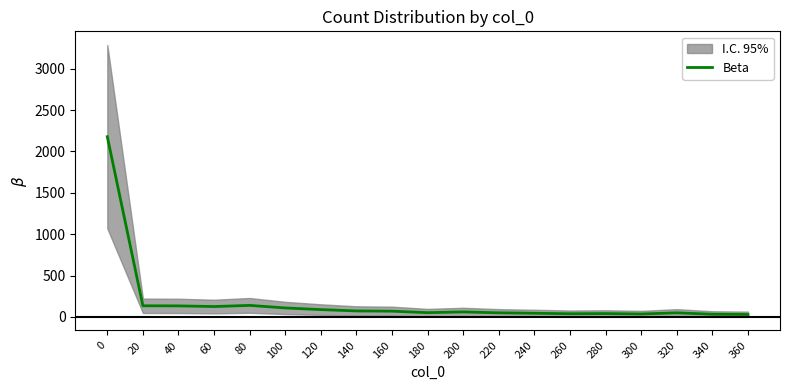

What is the sum of all values?

3474